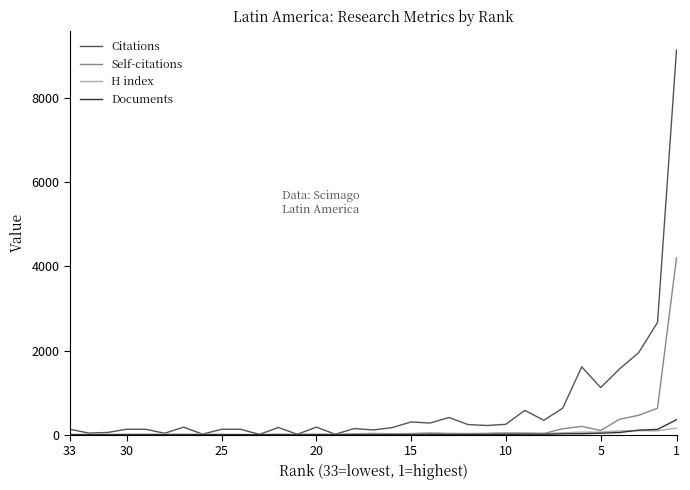

How many data points in Citations are less than 179?

16